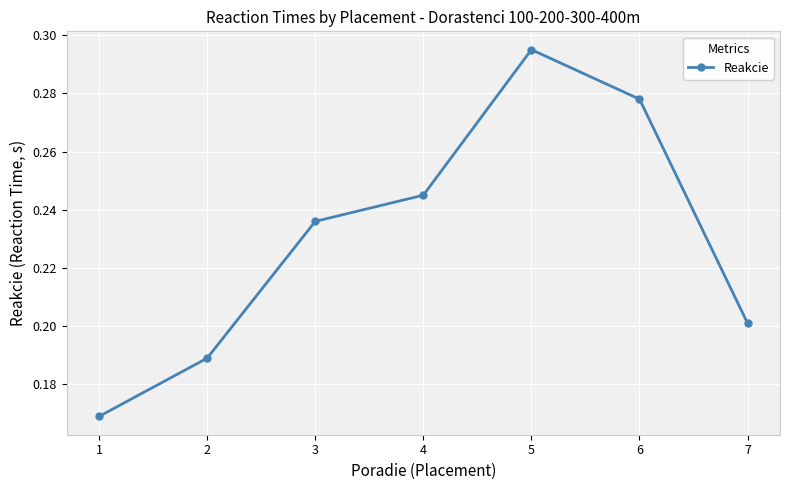

What is the sum of all values?

1.6